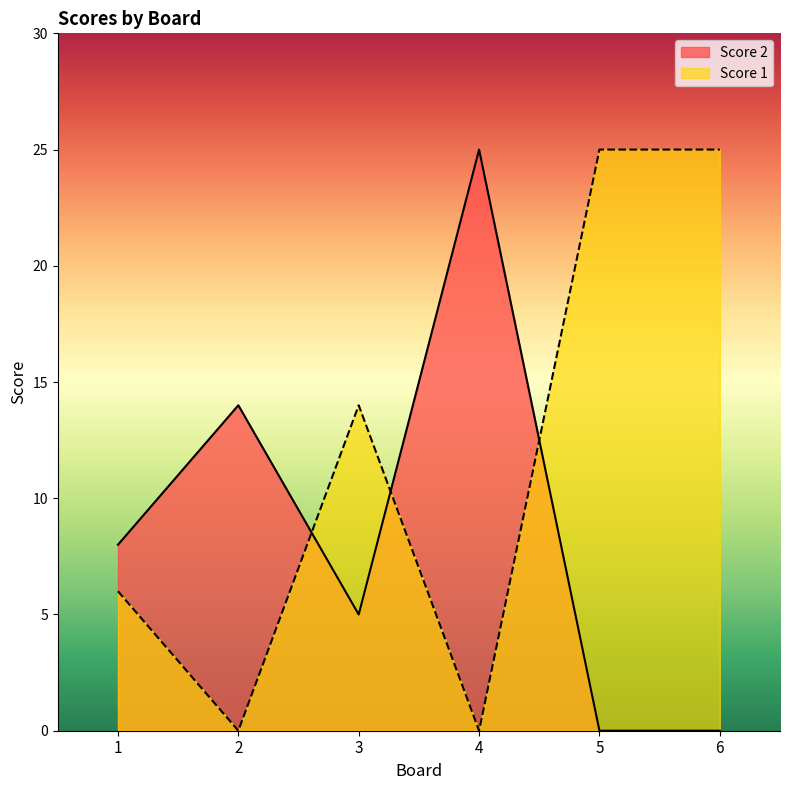

Reading left to right, what are all the values shown in this chart?

Score 2: 8	14	5	25	0	0
Score 1: 6	0	14	0	25	25